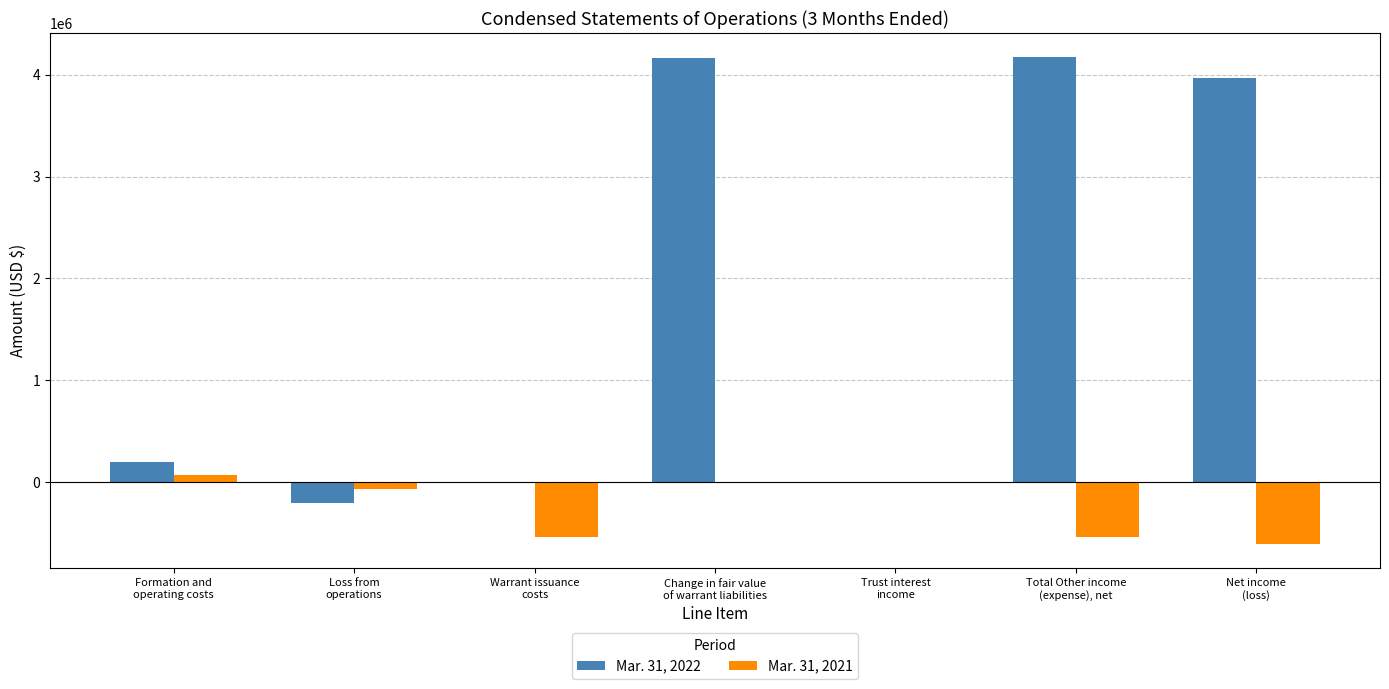

Which series has the largest total across all categories?

Mar. 31, 2022